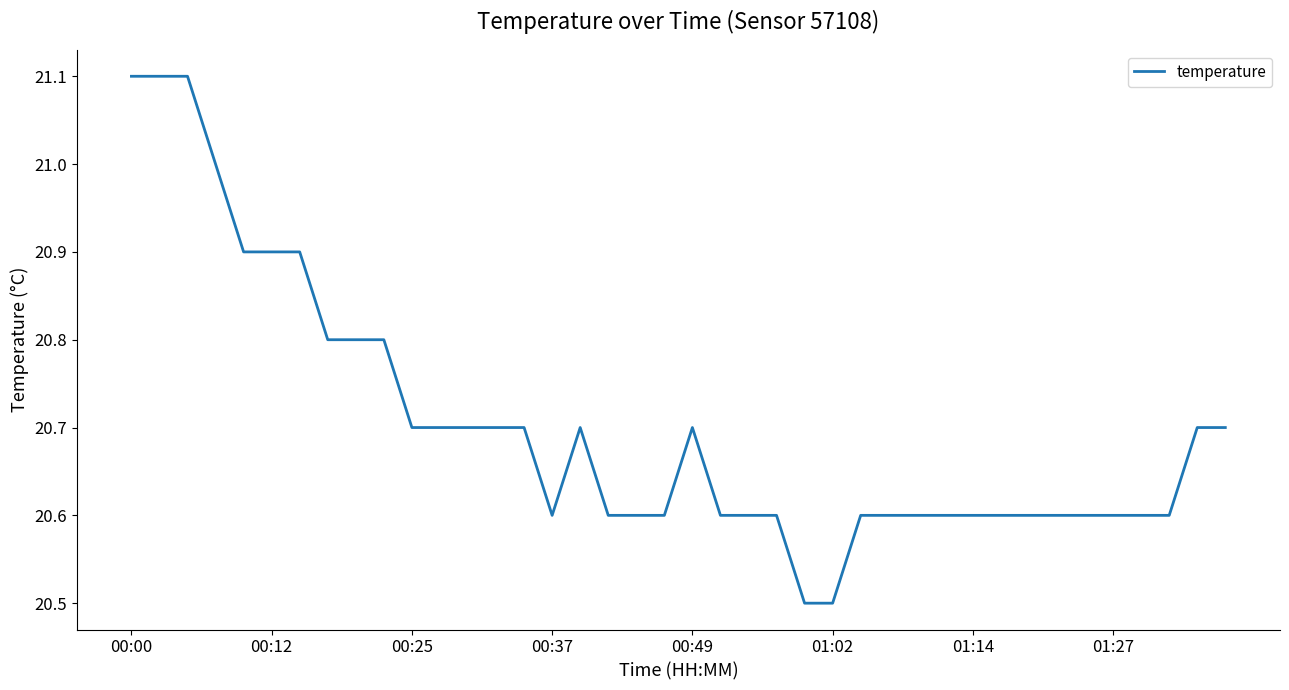

What is the difference between the maximum and minimum values?

0.6